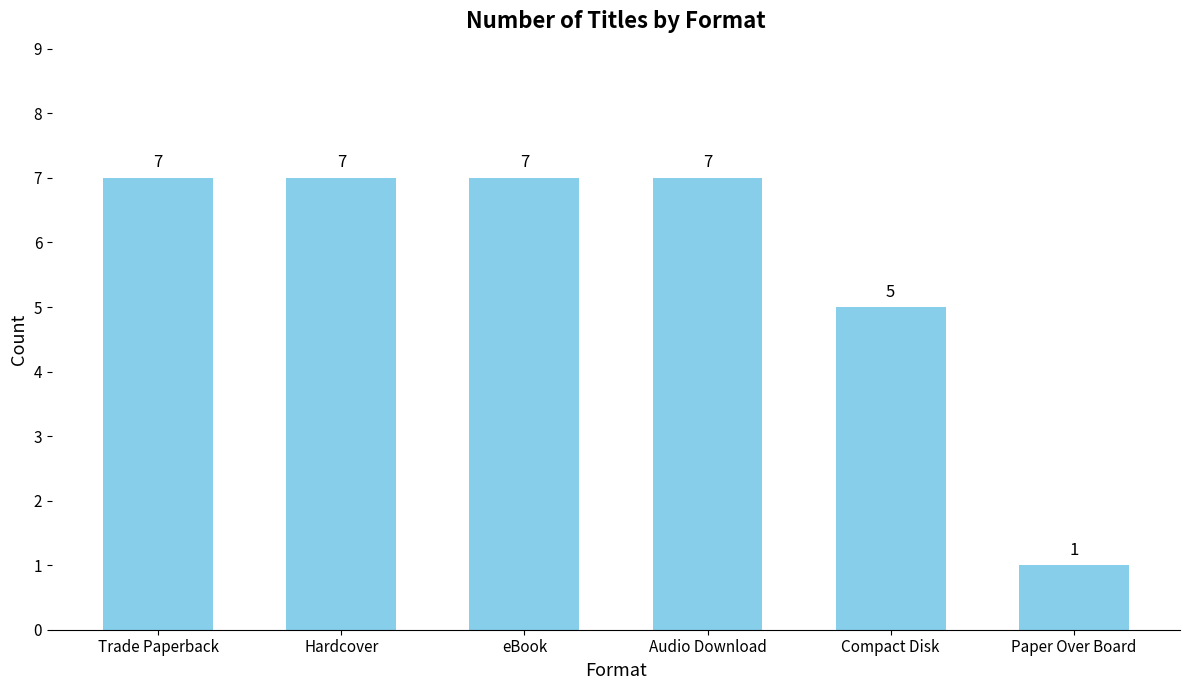

What is the value of the 3rd bar from the left?

7